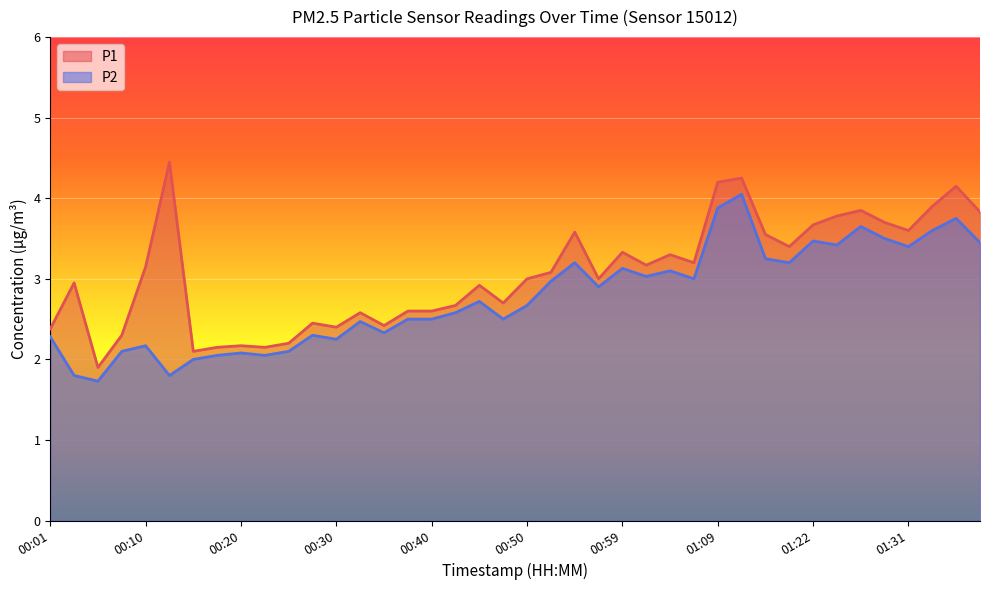

What is the average value of the P2 series?

2.8